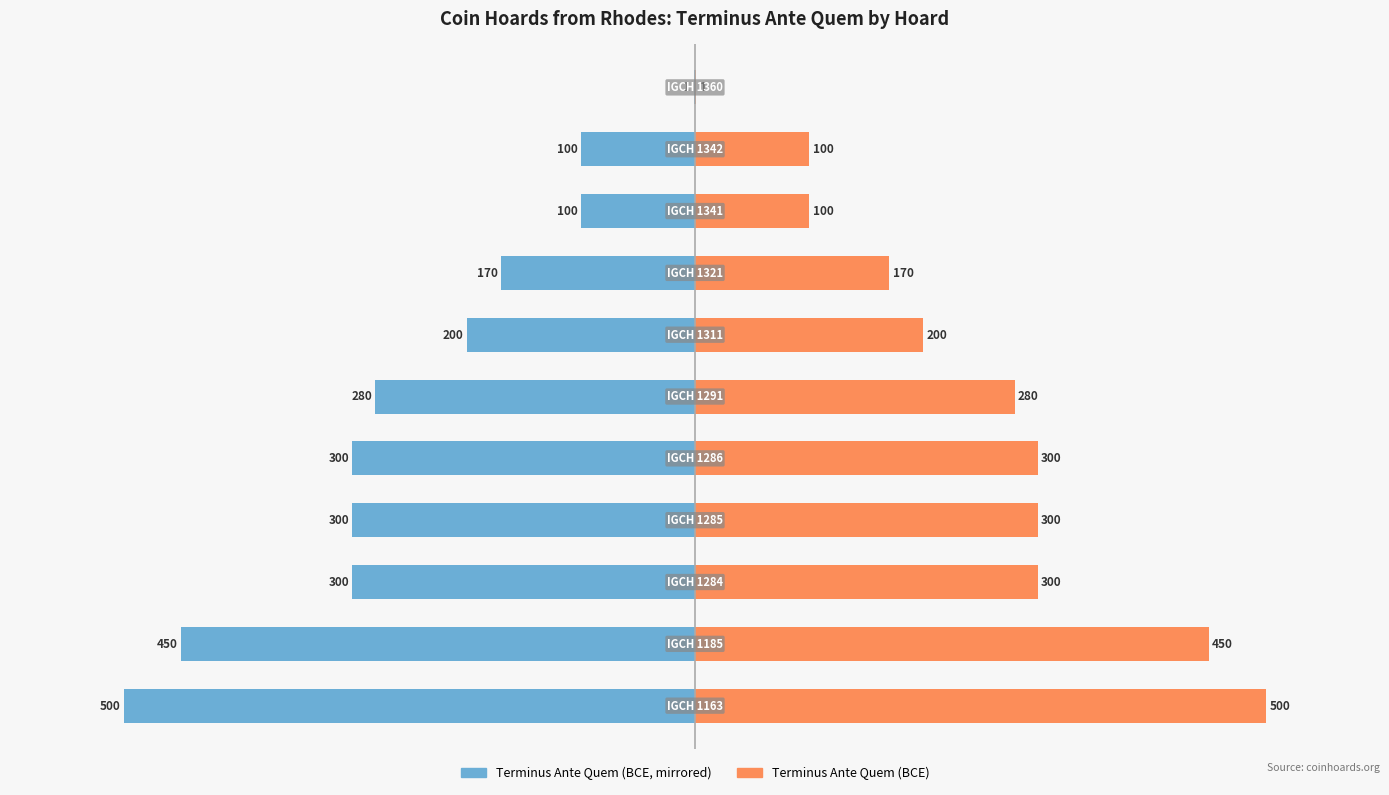

Reading left to right, what are all the values shown in this chart?

Terminus Ante Quem (abs): -500	-450	-300	-300	-300	-280	-200	-170	-100	-100	-1
Hallazgo: 500	450	300	300	300	280	200	170	100	100	1